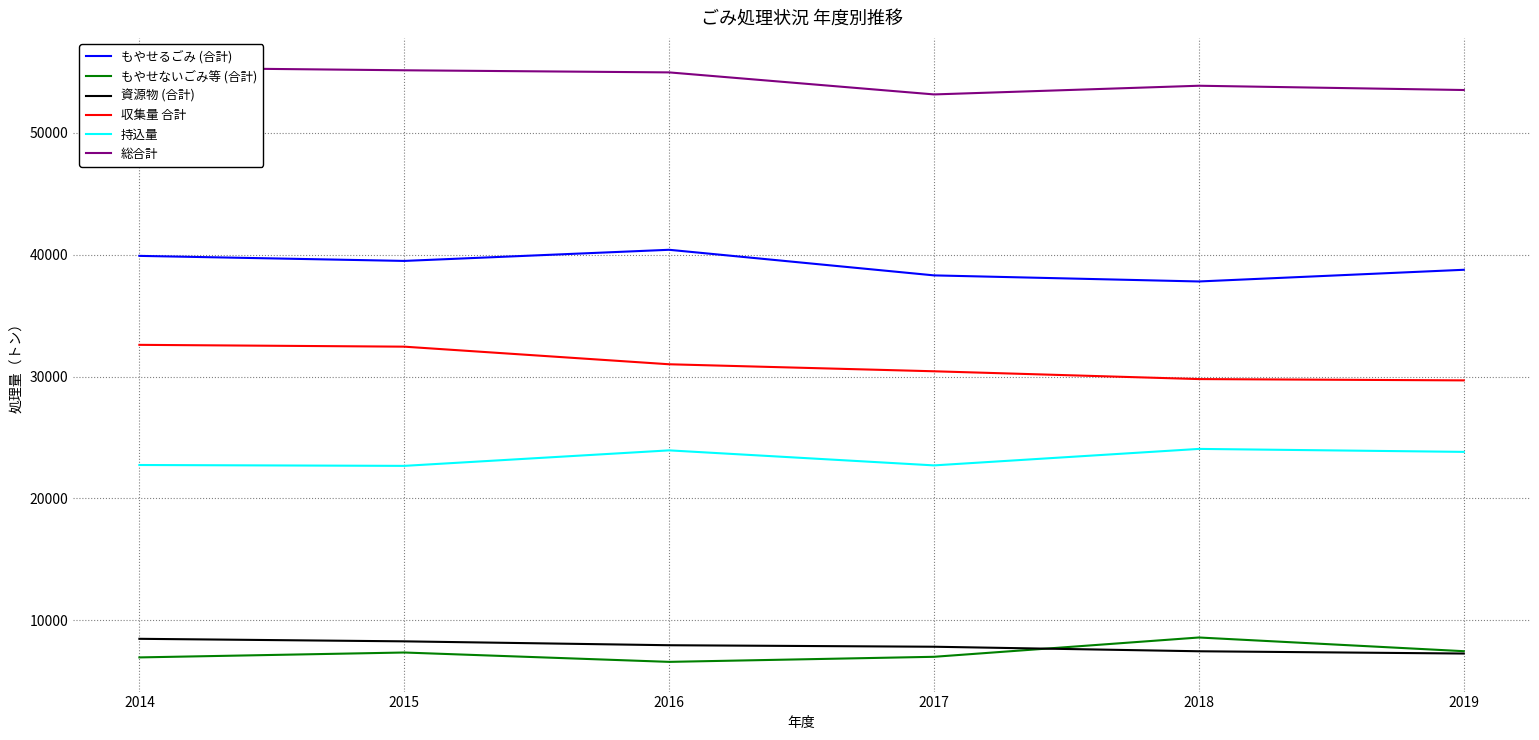

The 総合計 series shows 85092 at 2017. True or false?

False